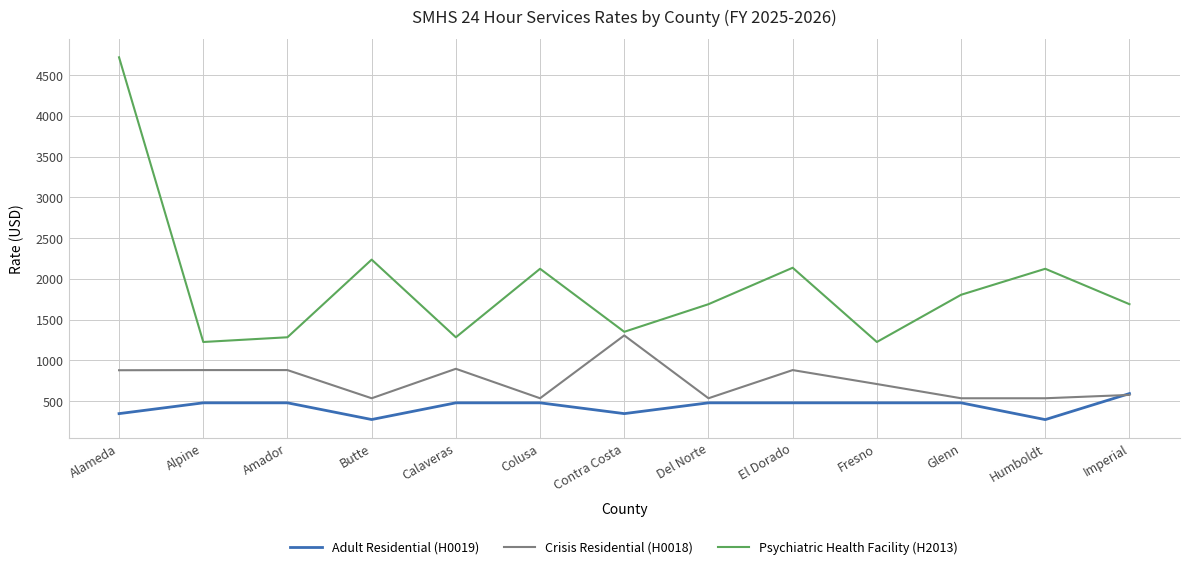

True or false: Psychiatric Health Facility (H2013) and Adult Residential (H0019) cross at least once.

False